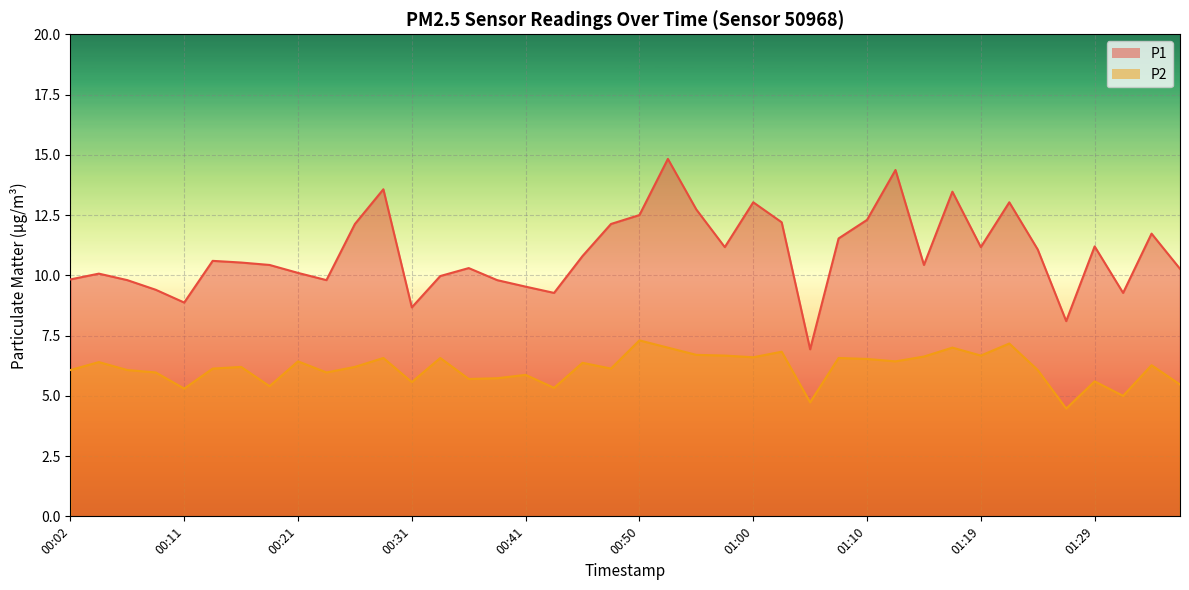

What position from the right is 00:55?

18